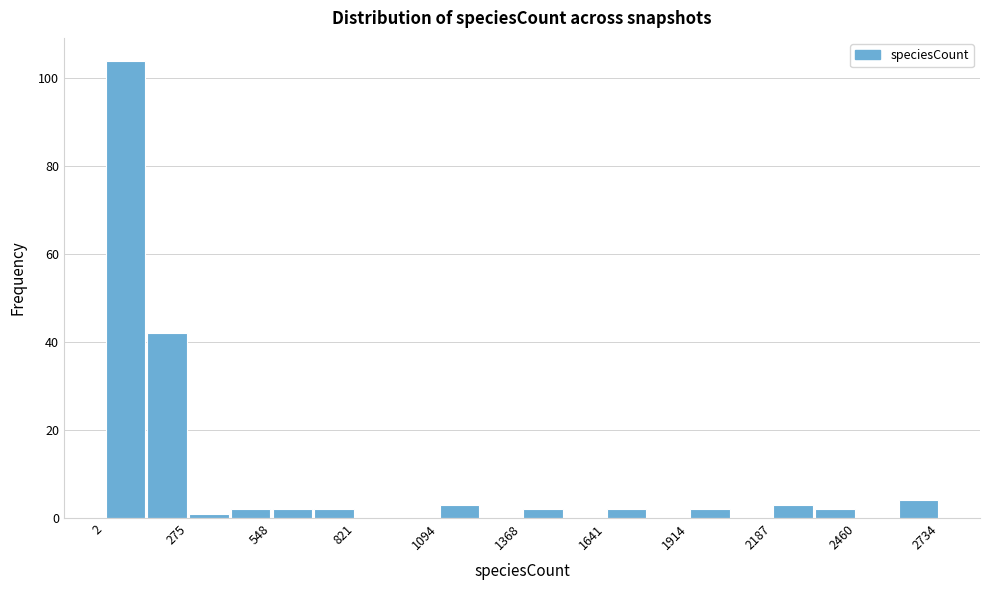

Around what value on the x-axis is the tallest bar? Give the approximate position of its centre, as read against the axis.

50